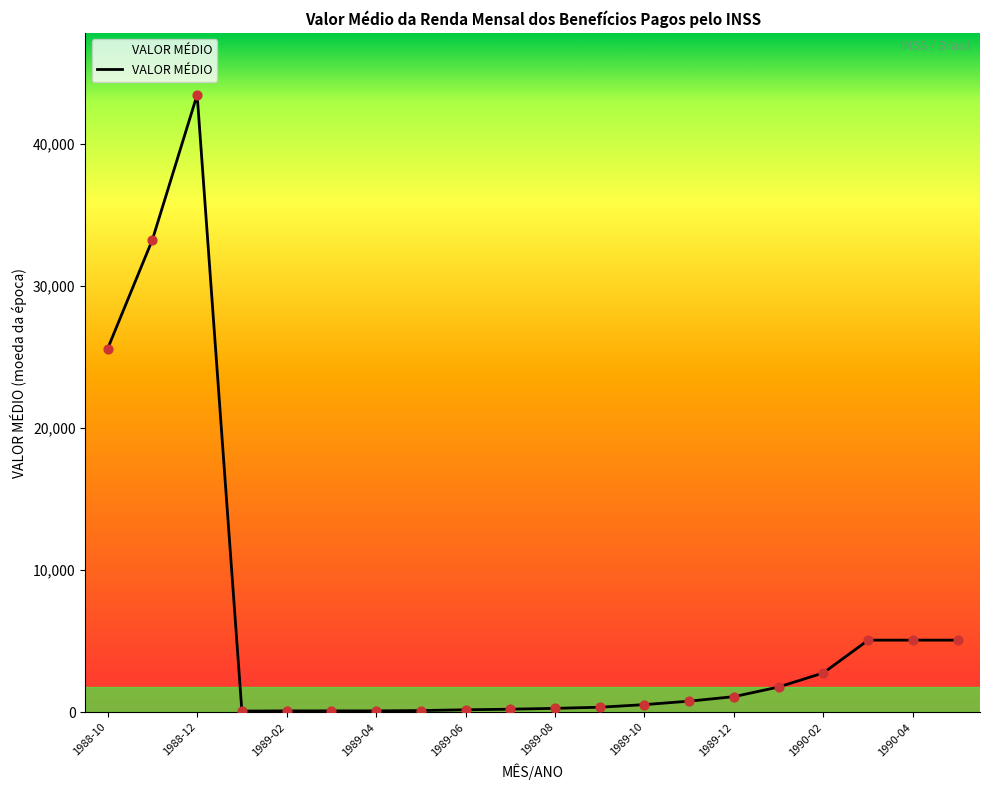

What is the difference between the maximum and minimum values?

43389.7